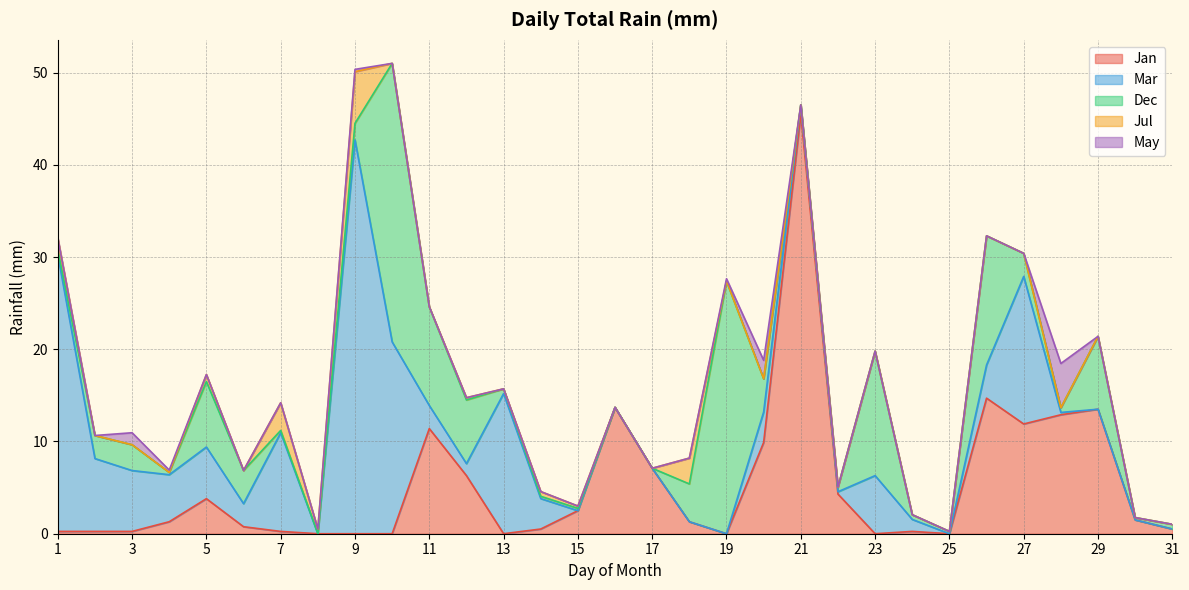

After their last crossing, which series has the higher values: Jul or Mar?

Jul